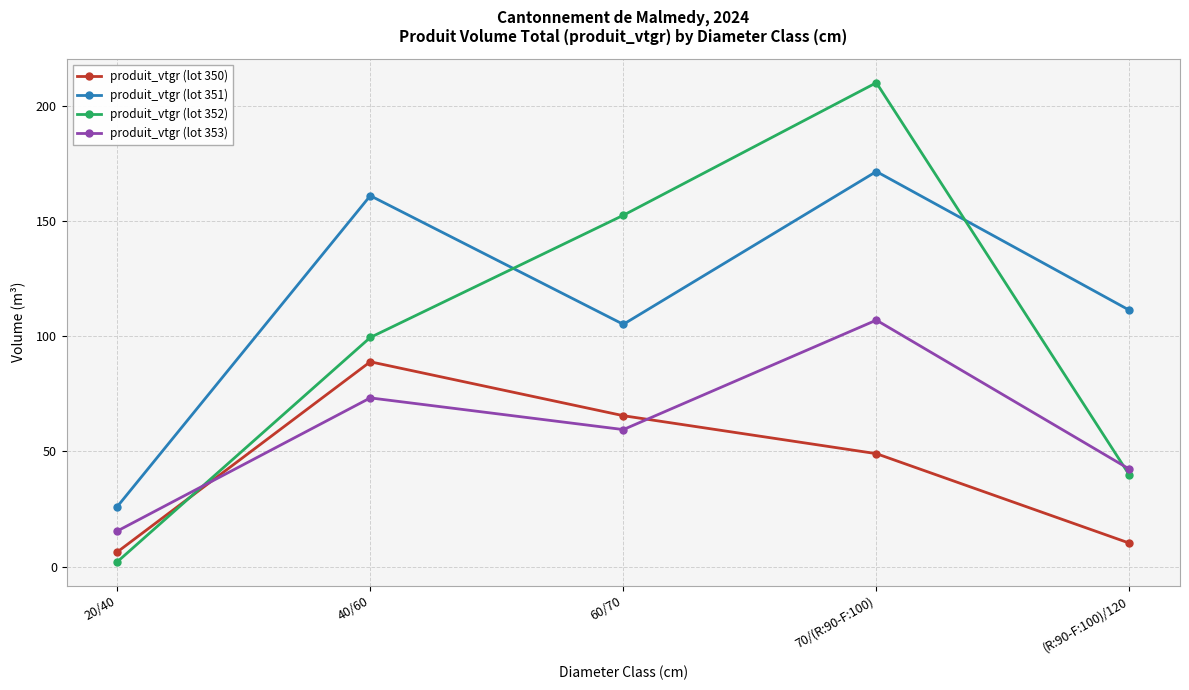

True or false: produit_vtgr (lot 351) and produit_vtgr (lot 353) intersect in this chart.

False